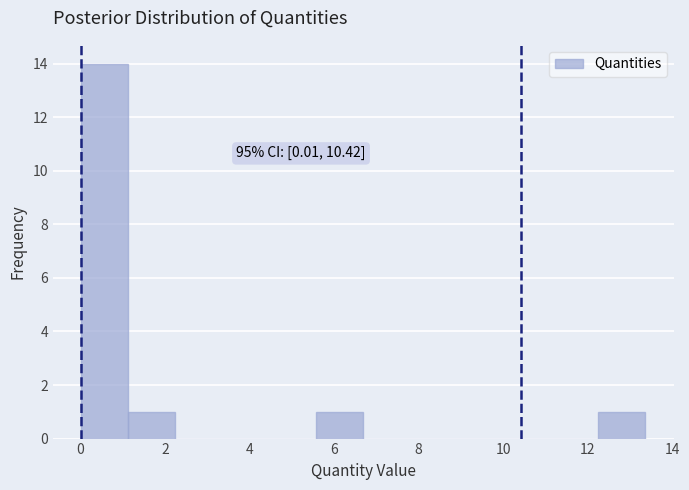

Over which range of the x-axis is the bar tallest?

0.0 to 1.2